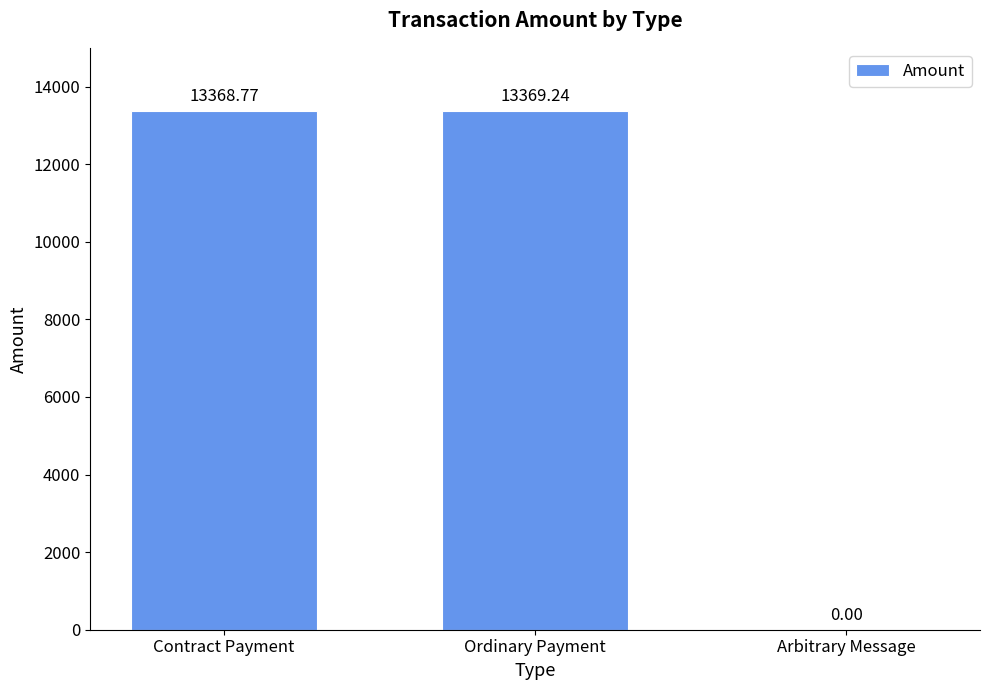

What is the change in value from Contract Payment to Ordinary Payment?

+0.5